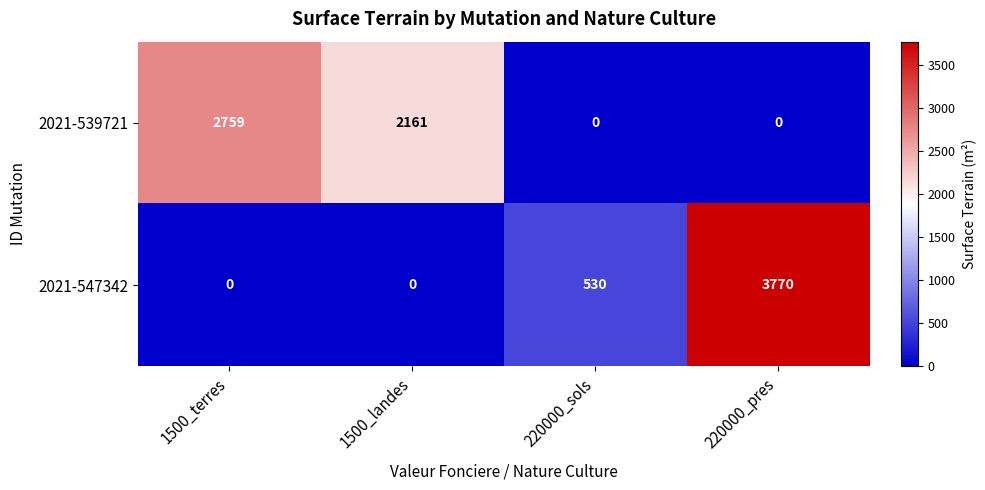

Which category has the highest value across all series?

220000_pres